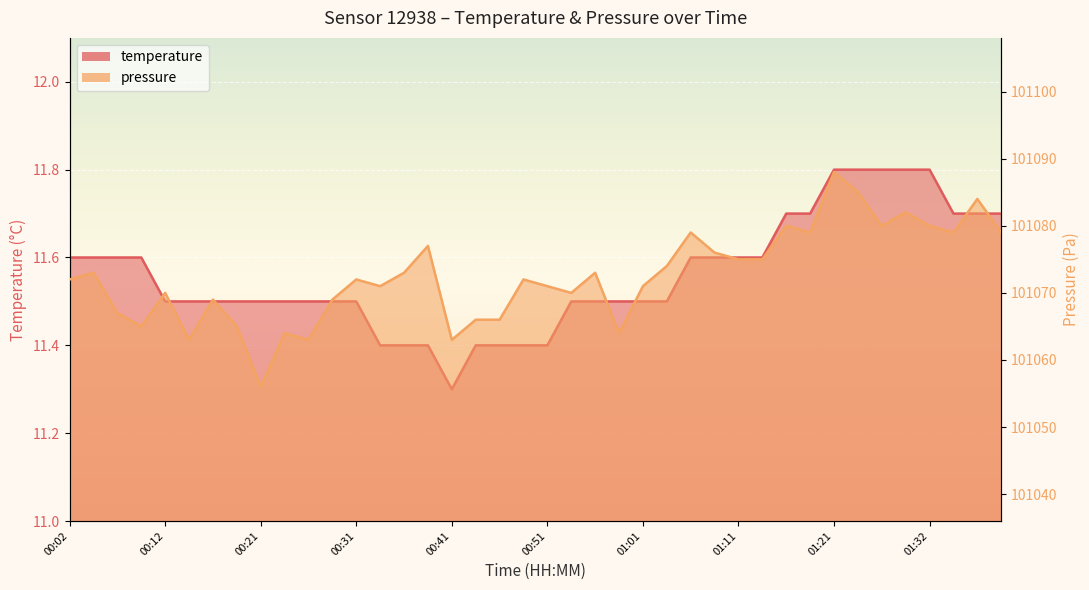

What is the label of the 30th point from the right?

00:26